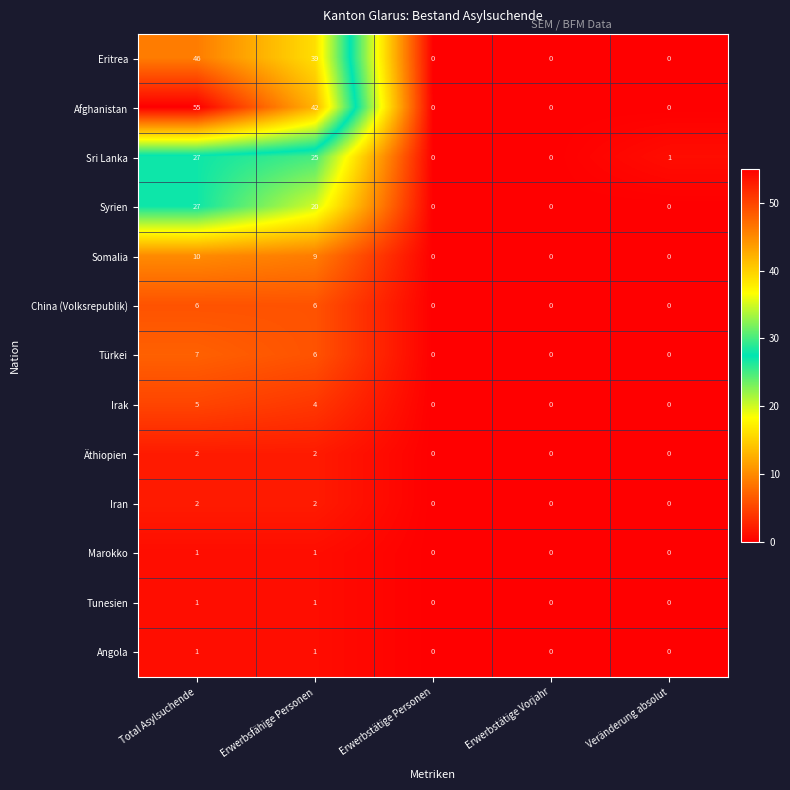

The value of Türkei at Erwerbstätige Personen is 0. True or false?

True